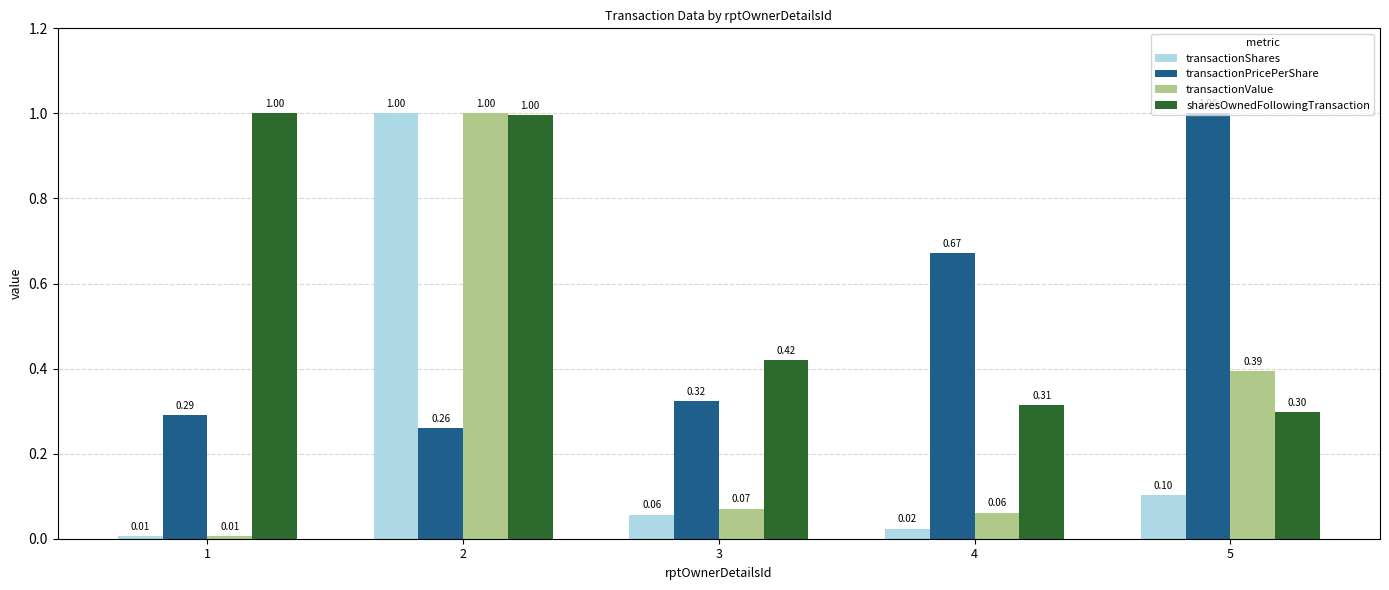

How many categories are shown in the chart?

5